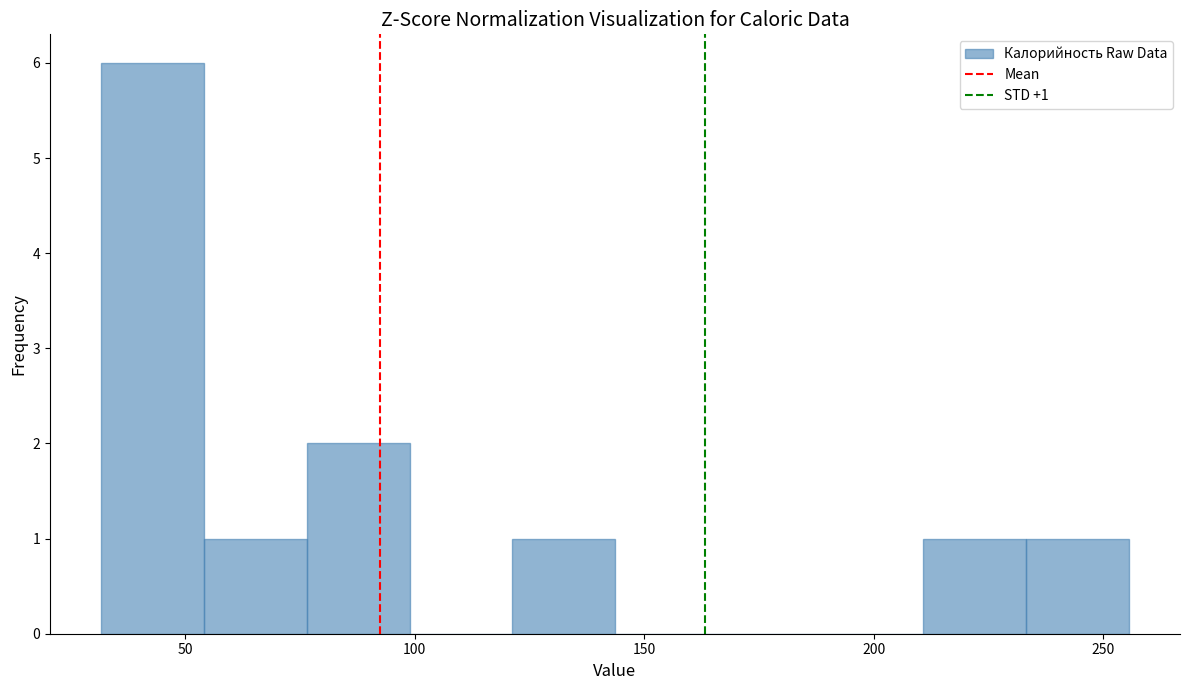

Which range on the x-axis has the tallest bar?

30 to 55